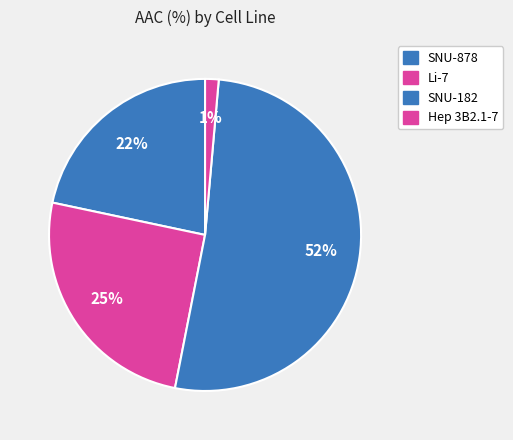

How many segments does this pie chart have?

4